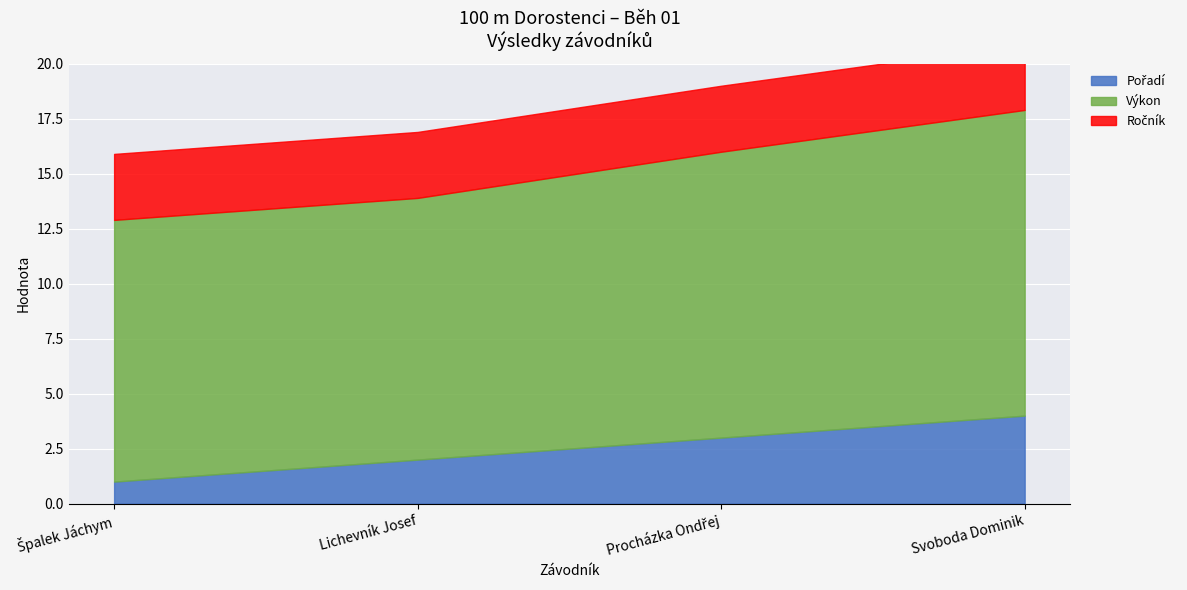

True or false: Ročník and Výkon cross at least once.

False